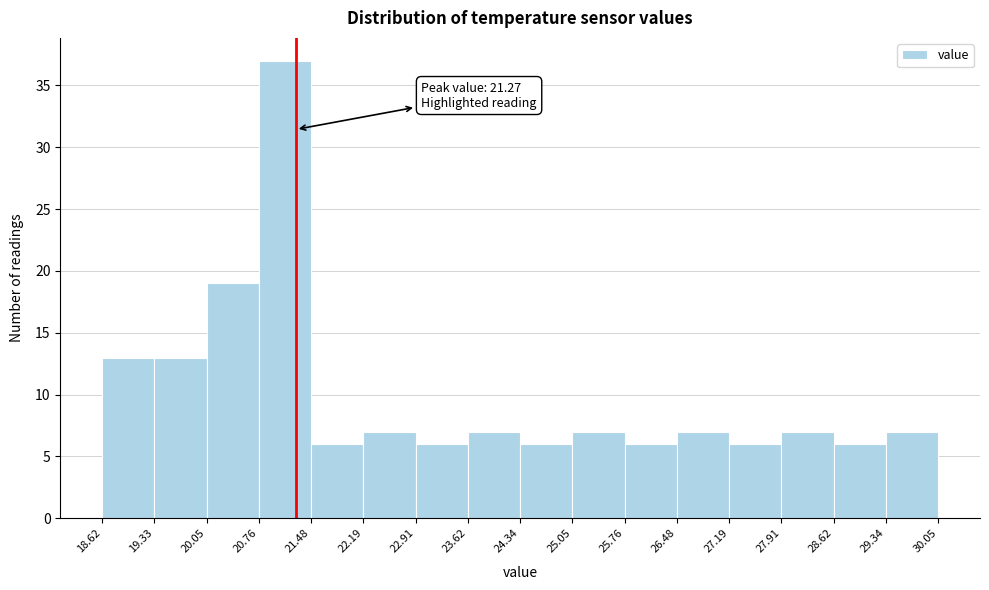

Over which range of the x-axis is the bar tallest?

20.76 to 21.48